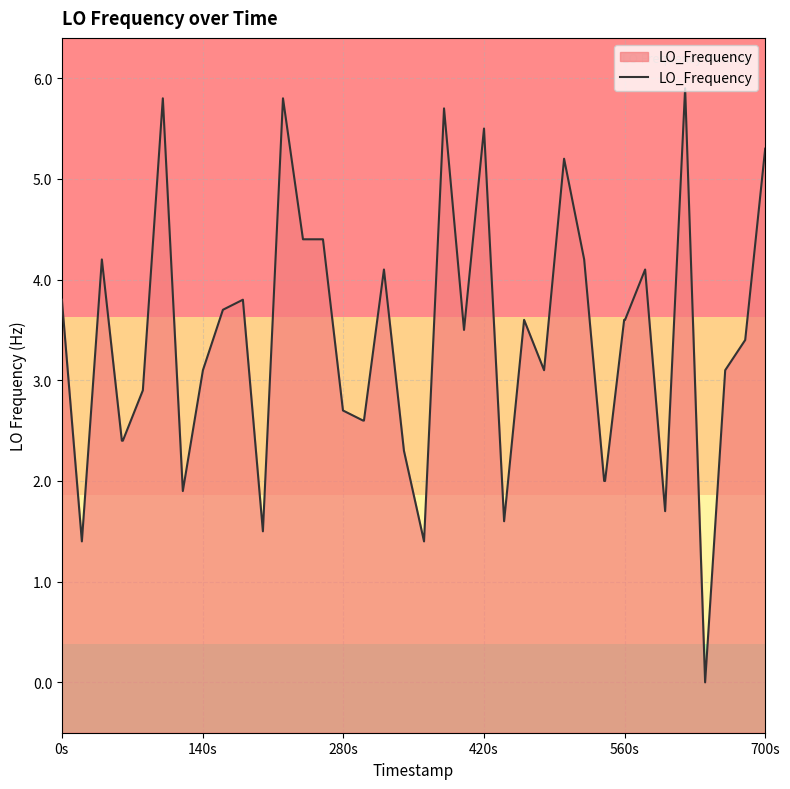

What is the difference between the maximum and minimum values?

5.9